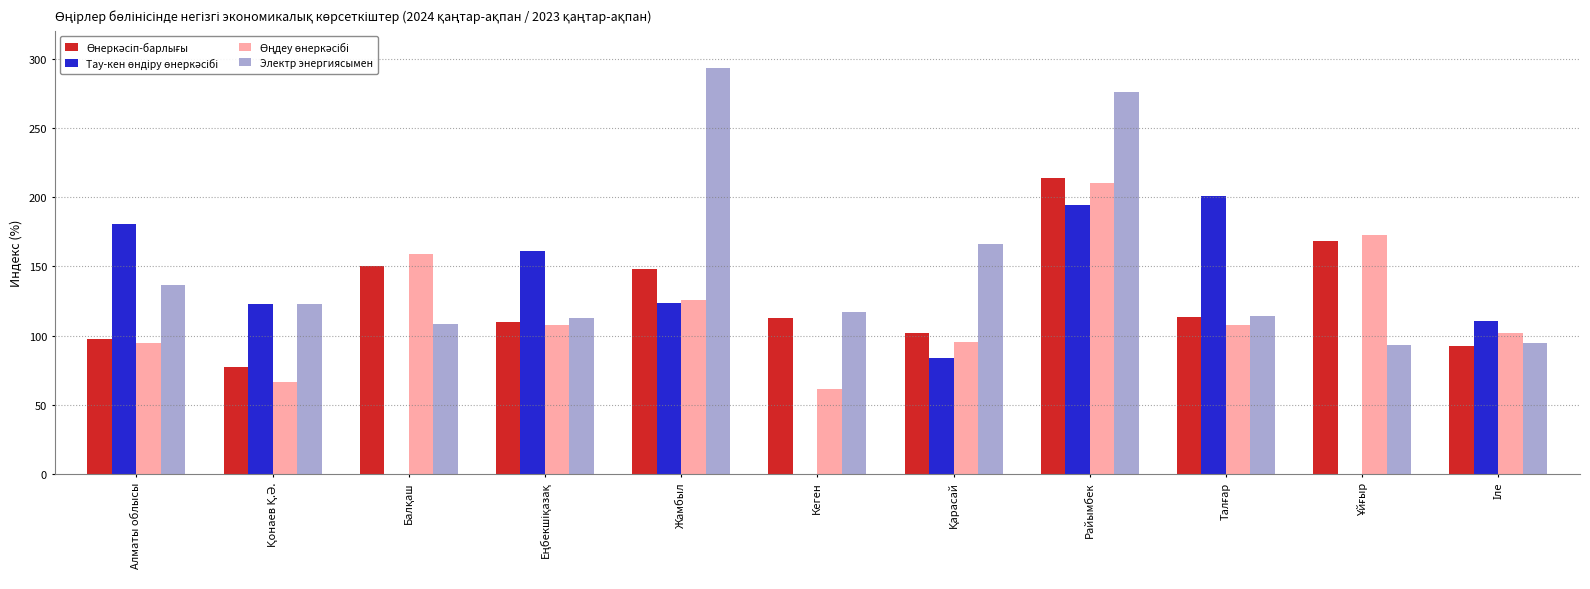

What is the total value across all series at Жамбыл?

690.7